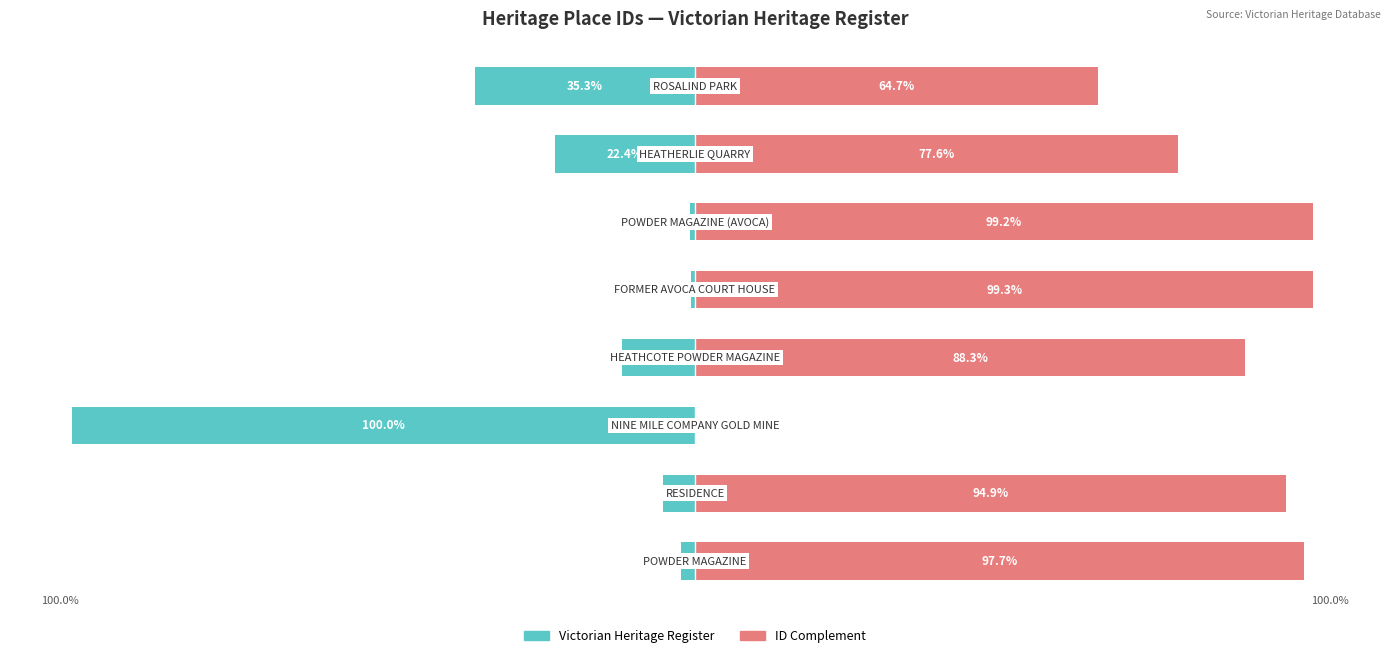

What is the sum of all Victorian Heritage Register values?

-178.3